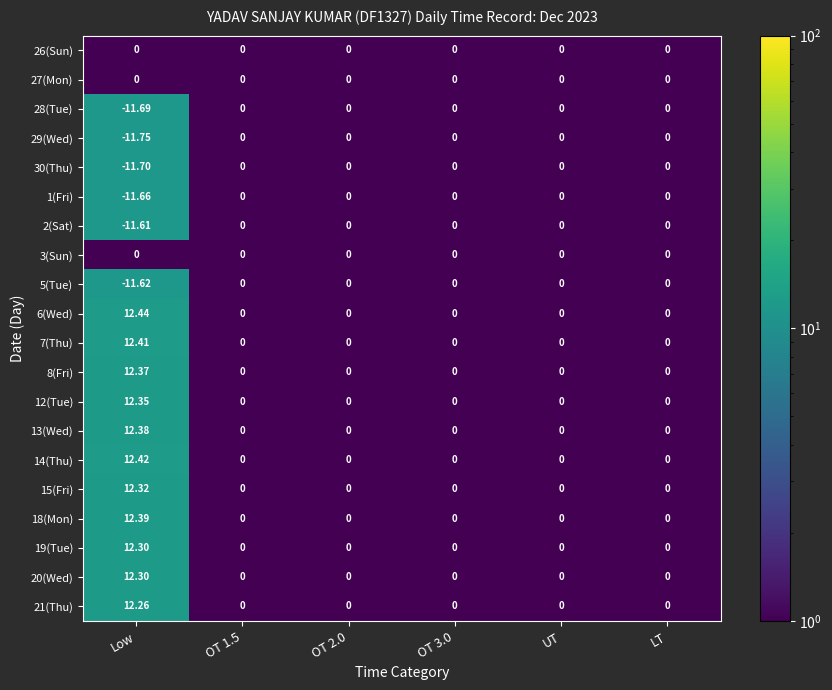

At which category is the sum across all series the highest?

Low